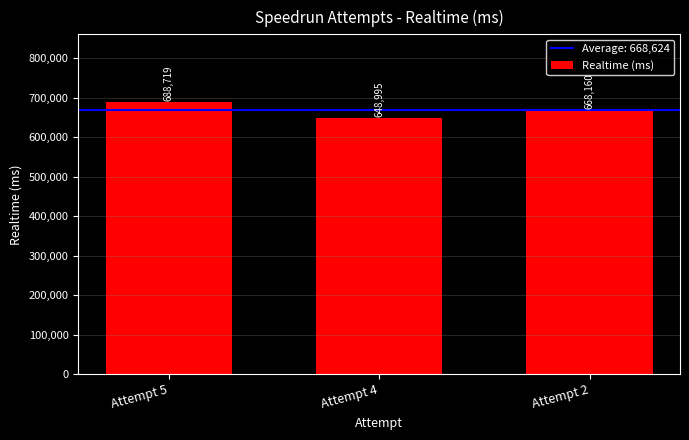

What is the average value?

668625